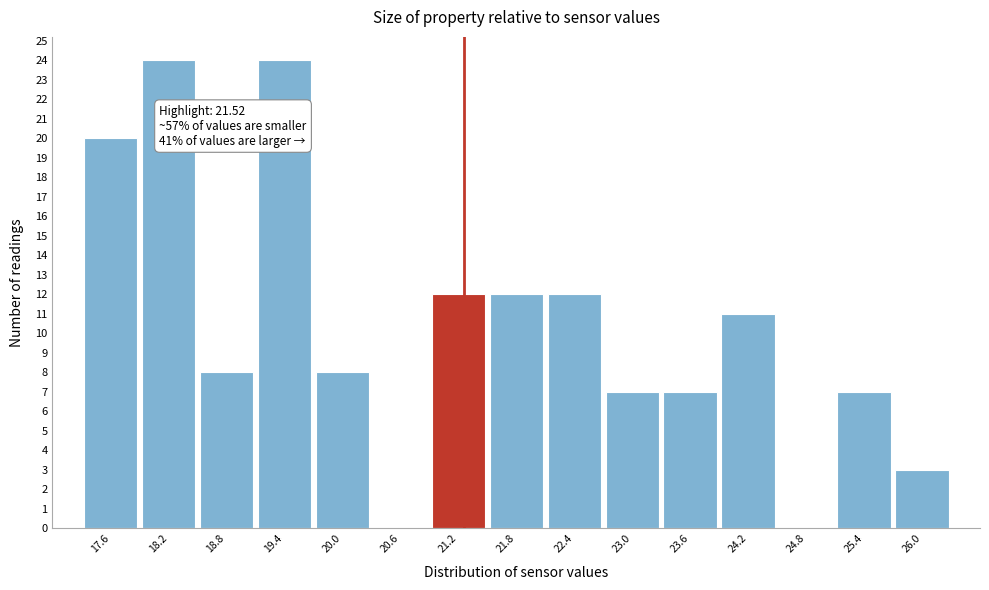

Reading left to right, what are all the values shown in this chart?

17.6=20	18.2=24	18.8=8	19.4=24	20.0=8	20.6=0	21.2=12	21.8=12	22.4=12	23.0=7	23.6=7	24.2=11	24.8=0	25.4=7	26.0=3